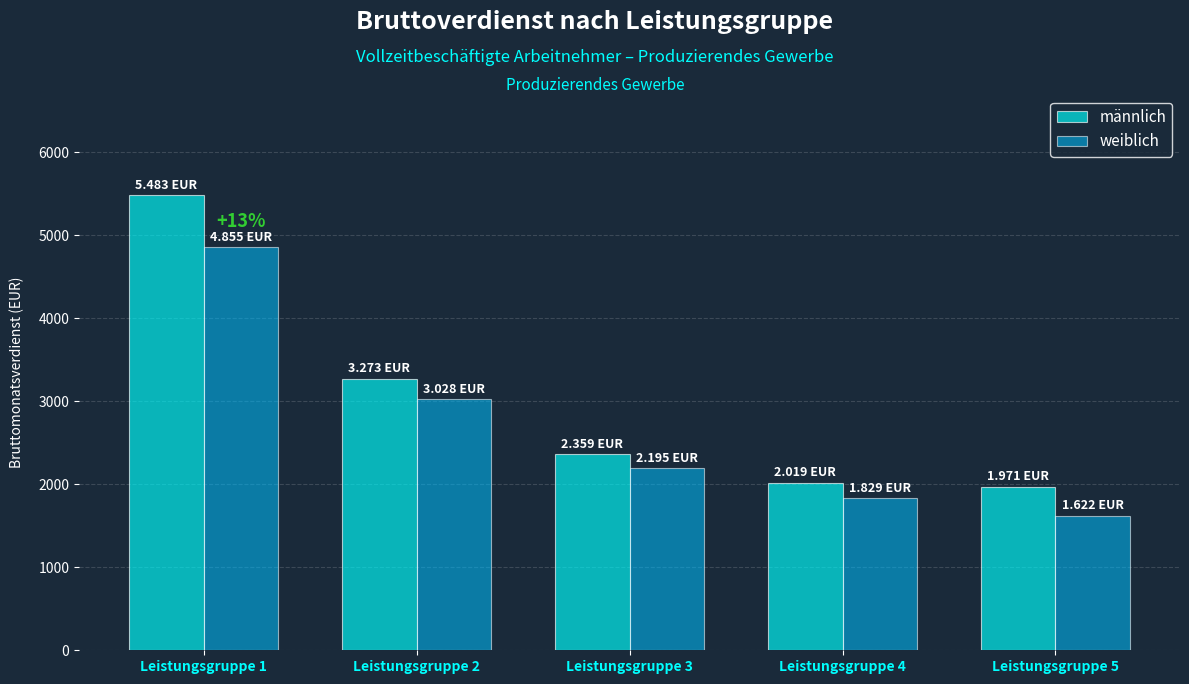

What is the maximum value for männlich?

5483